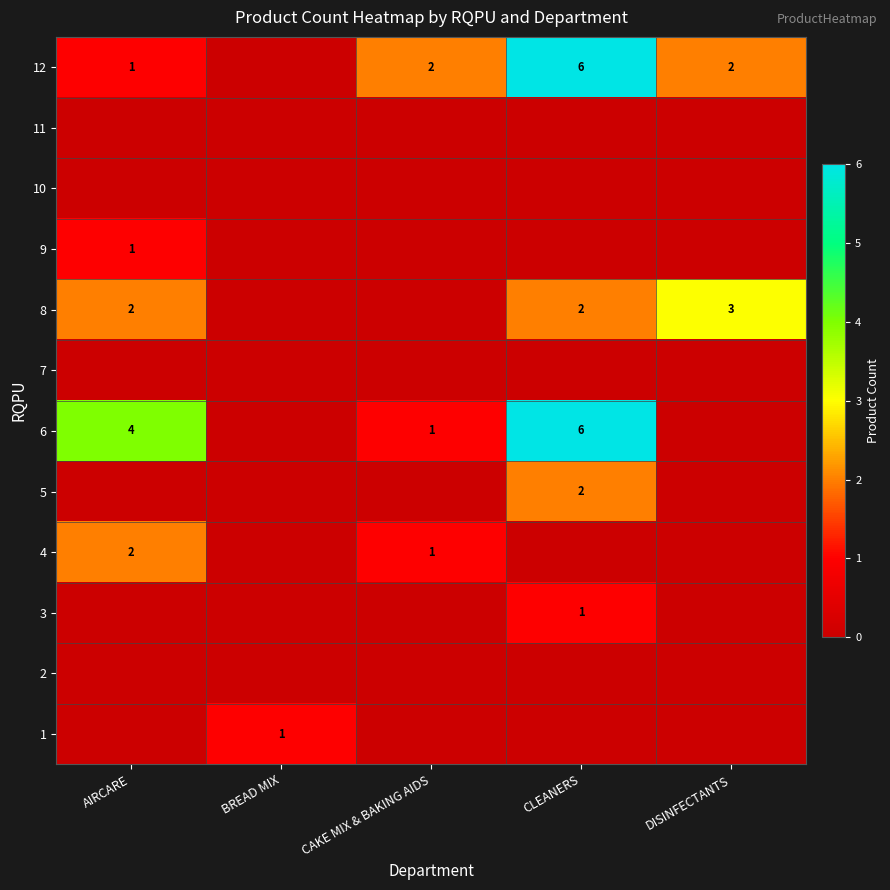

The 8 series shows 2 at AIRCARE. True or false?

True